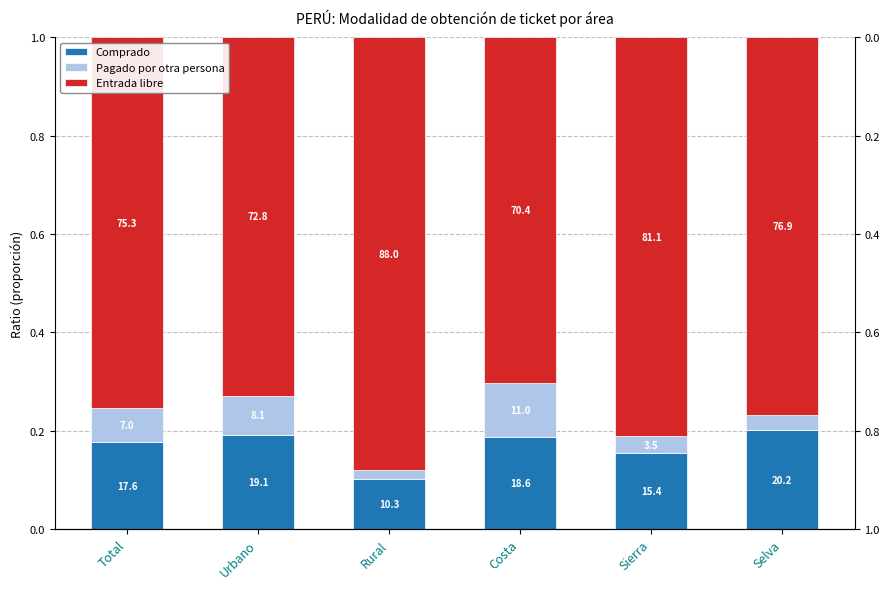

Which series has the largest total across all categories?

Entrada libre